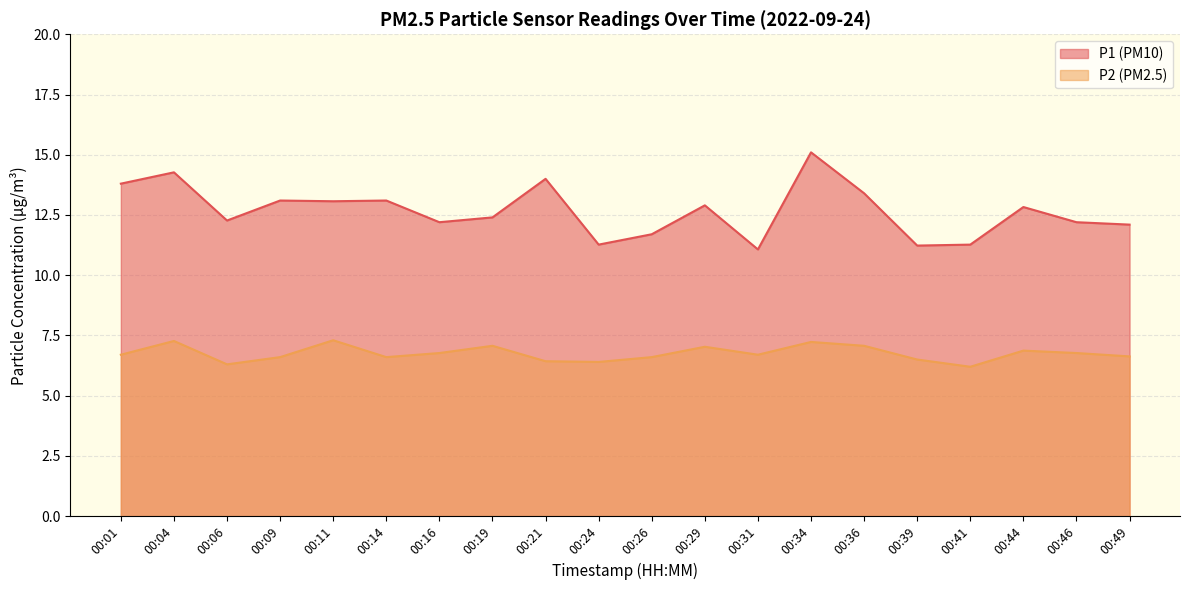

What is the value of the P2 point at the 14th from the left?

7.2